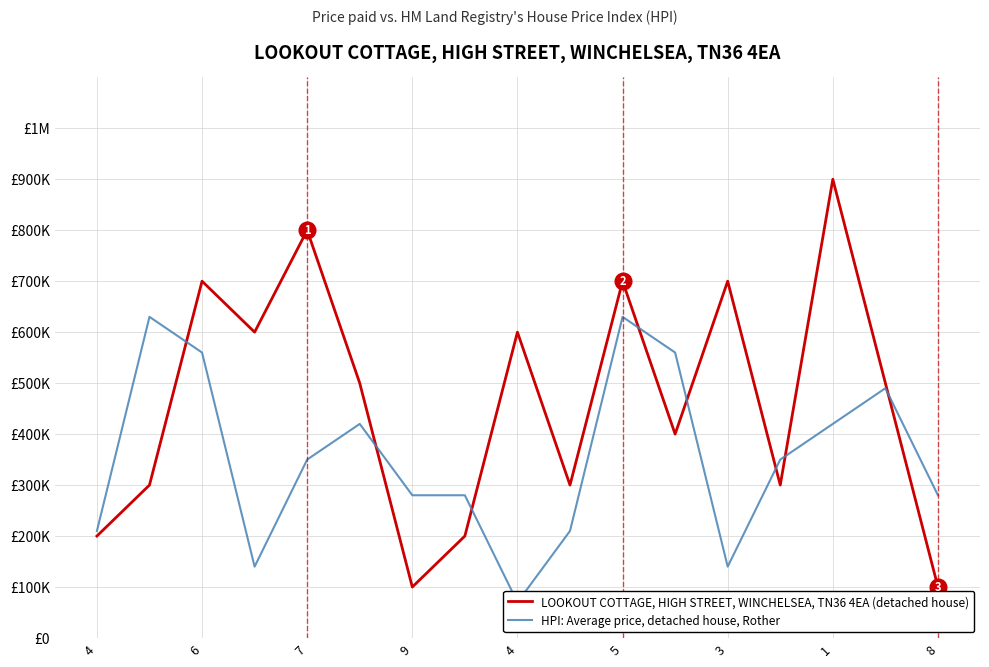

What is the lowest value of the LOOKOUT COTTAGE, HIGH STREET, WINCHELSEA, TN36 4EA (detached house) series?

100000